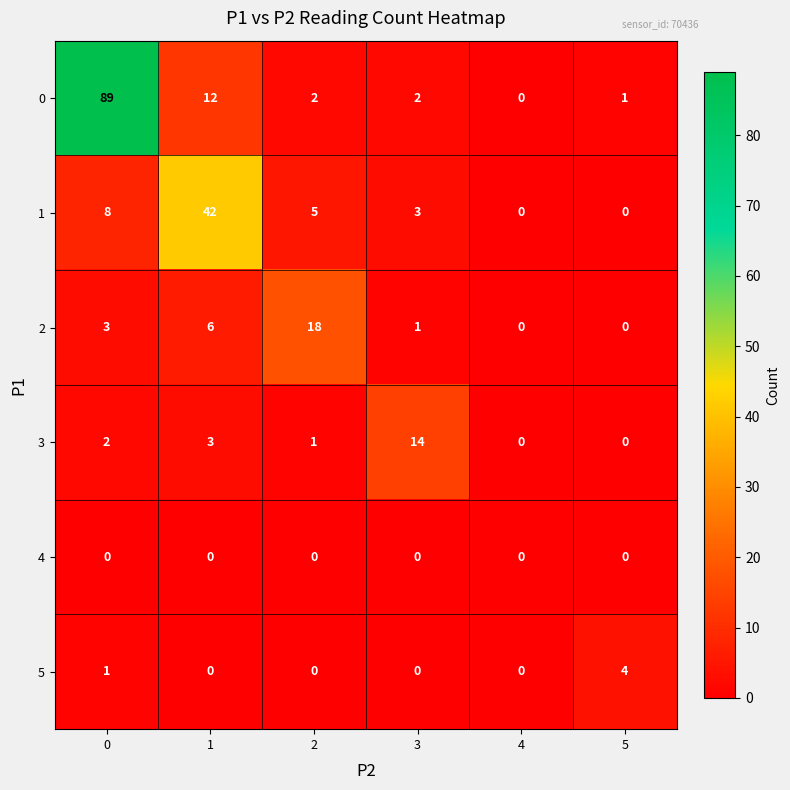

What is the total value across all series at 0?

103